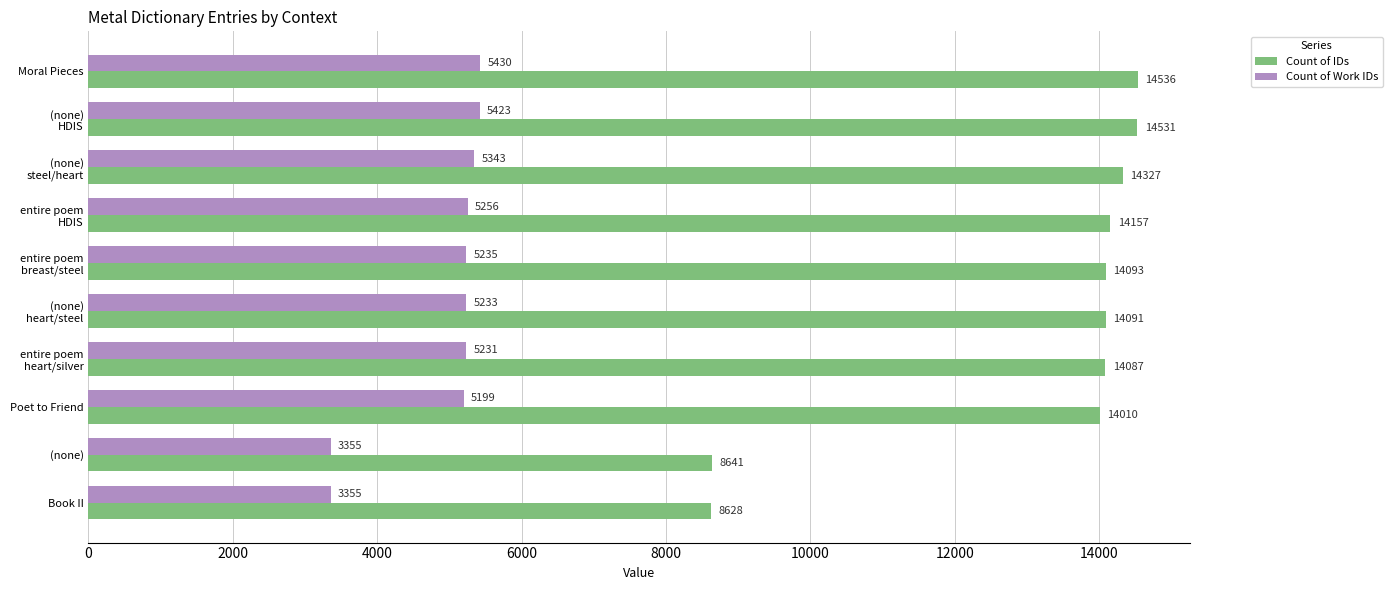

Which series has the largest range (max minus min)?

Count of IDs